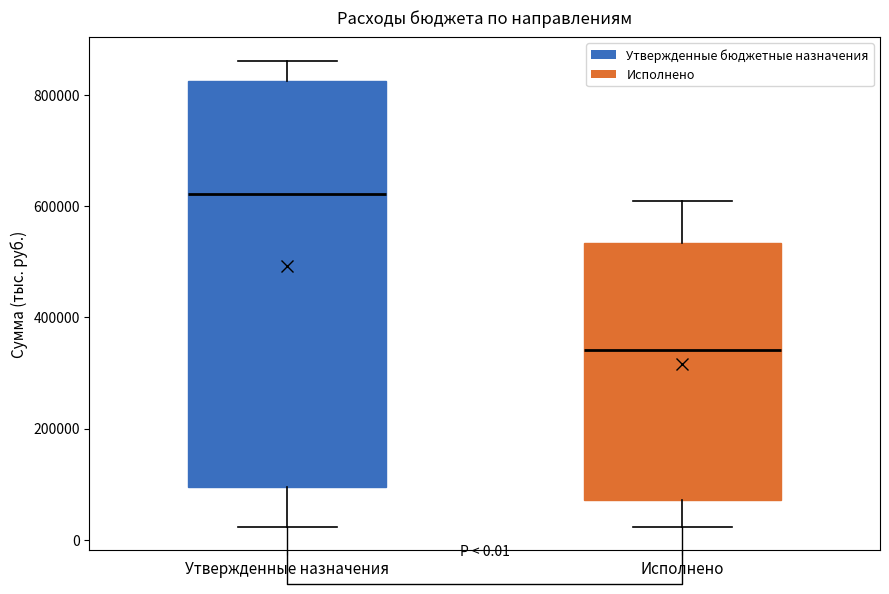

Which box's median line is the highest?

Утвержденные назначения